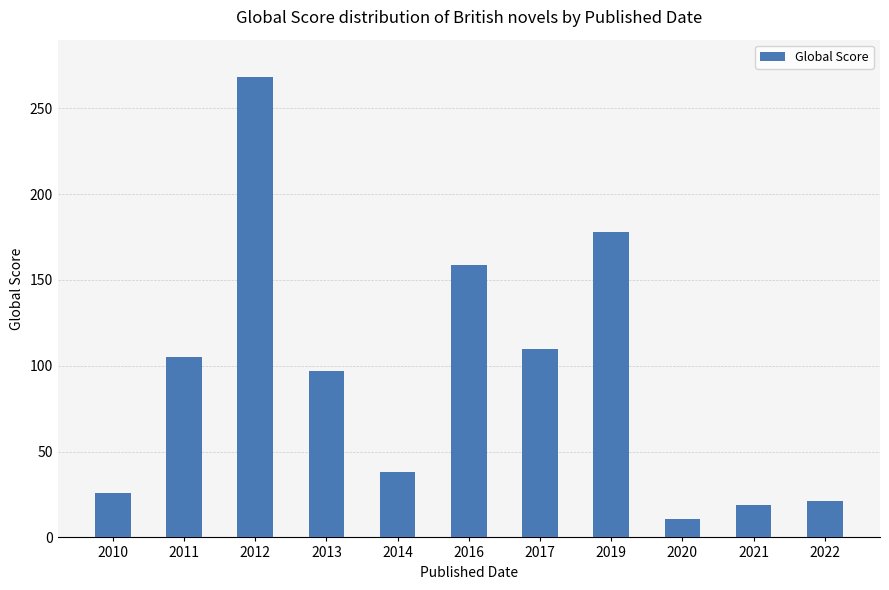

What is the minimum value shown in the chart?

11